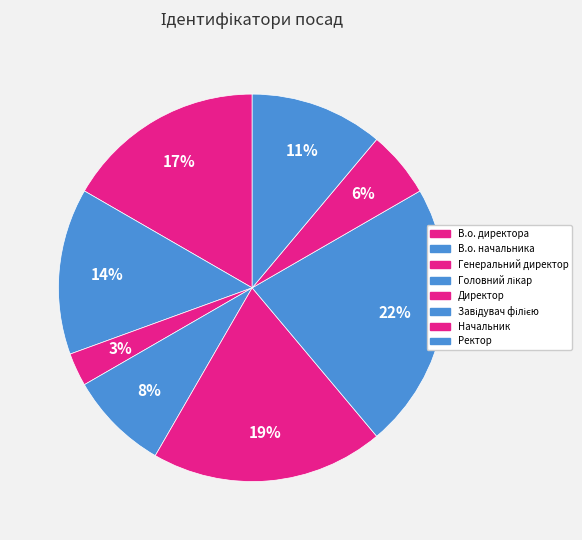

How many segments does this pie chart have?

8